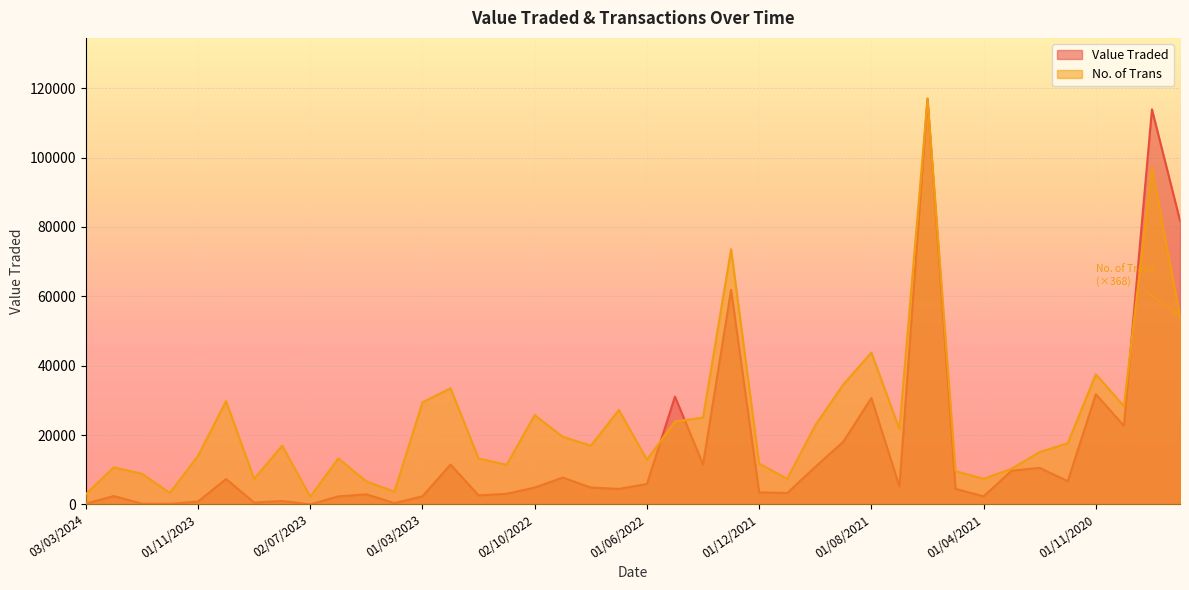

What is the difference between the Value Traded values at 03/09/2023 and 01/11/2022?

2532.0